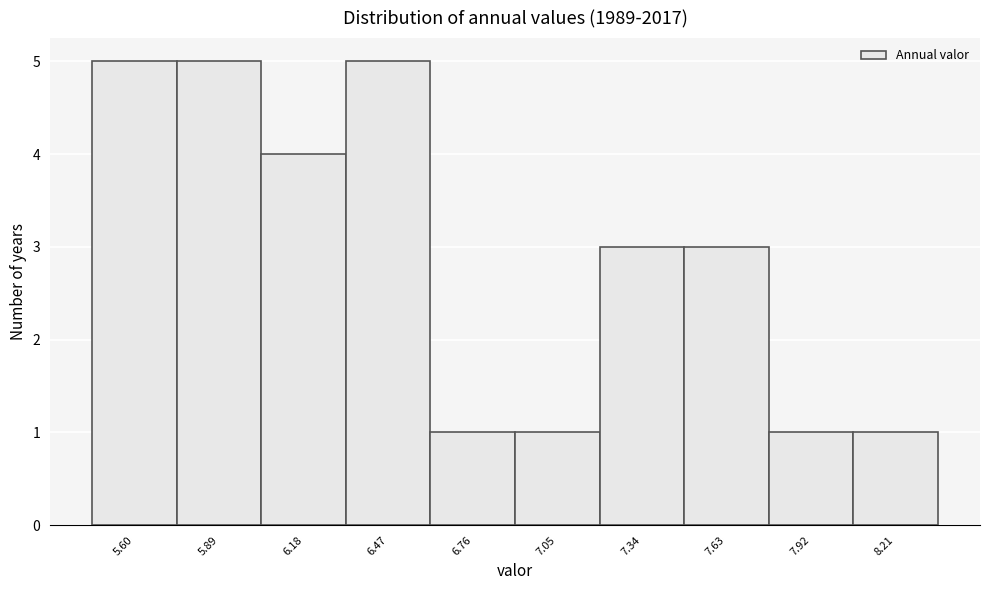

Reading left to right, list all the values displayed in this chart.

5.60=5	5.89=5	6.18=4	6.47=5	6.76=1	7.05=1	7.34=3	7.63=3	7.92=1	8.21=1